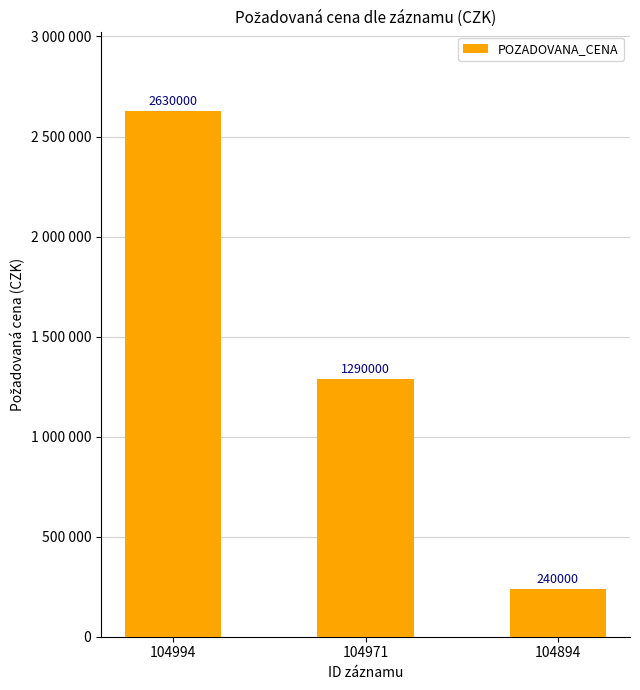

Reading right to left, extract all data points from this chart.

240000	1290000	2630000